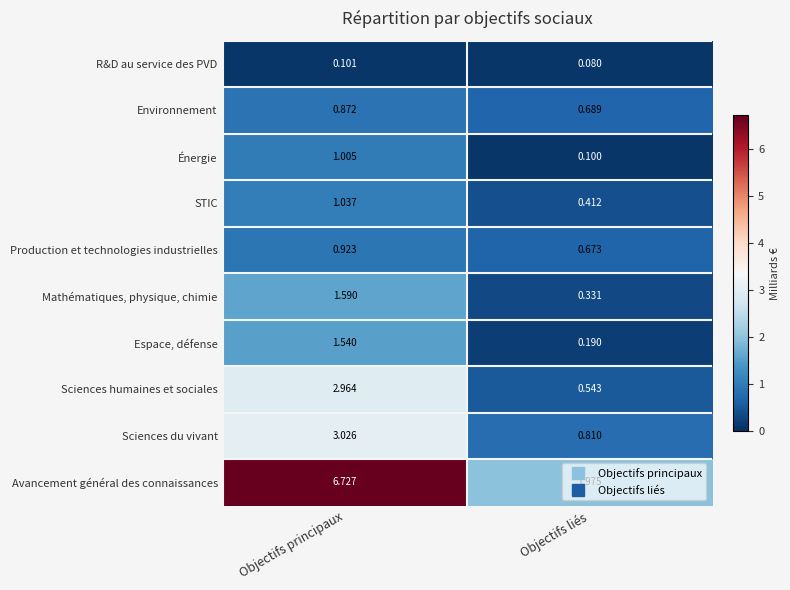

List the series in order of their peak value, highest first.

Avancement général des connaissances, Sciences du vivant, Sciences humaines et sociales, Mathématiques, physique, chimie, Espace, défense, STIC, Énergie, Production et technologies industrielles, Environnement, R&D au service des PVD